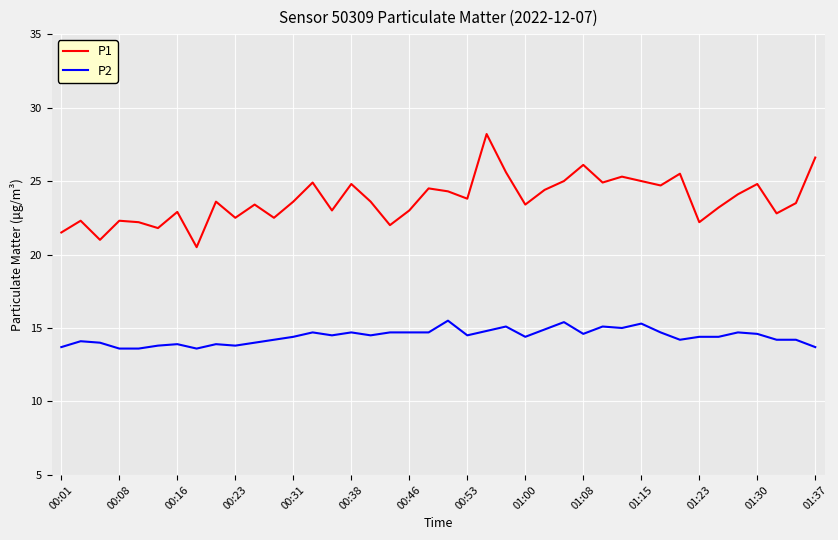

How many lines are shown in the chart?

2